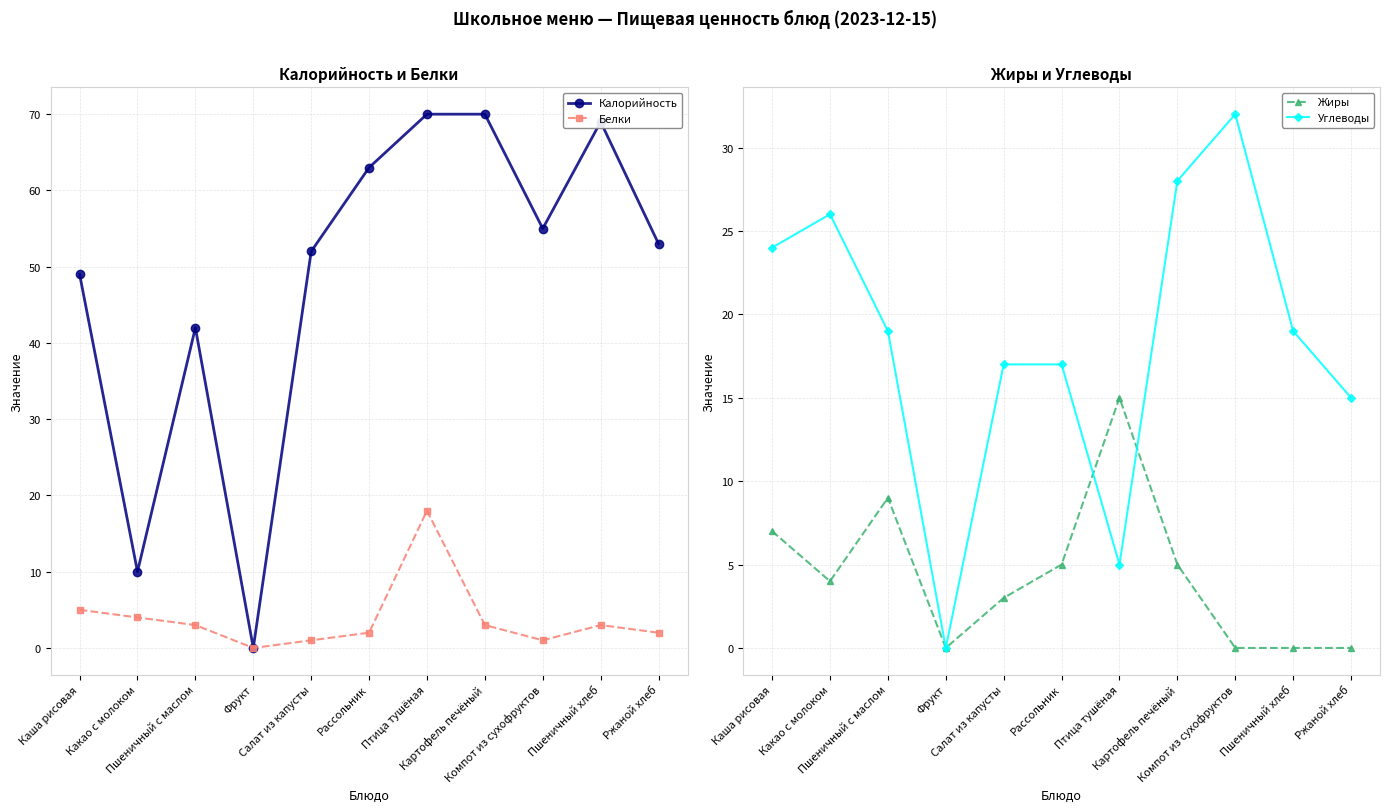

Is it true that Калорийность equals 69 at Пшеничный хлеб?

True